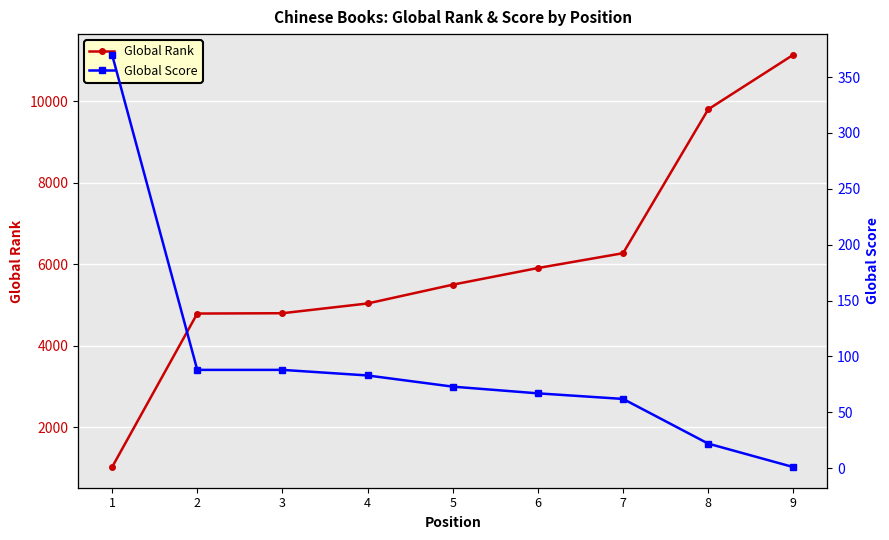

At which category is the sum across all series the highest?

9